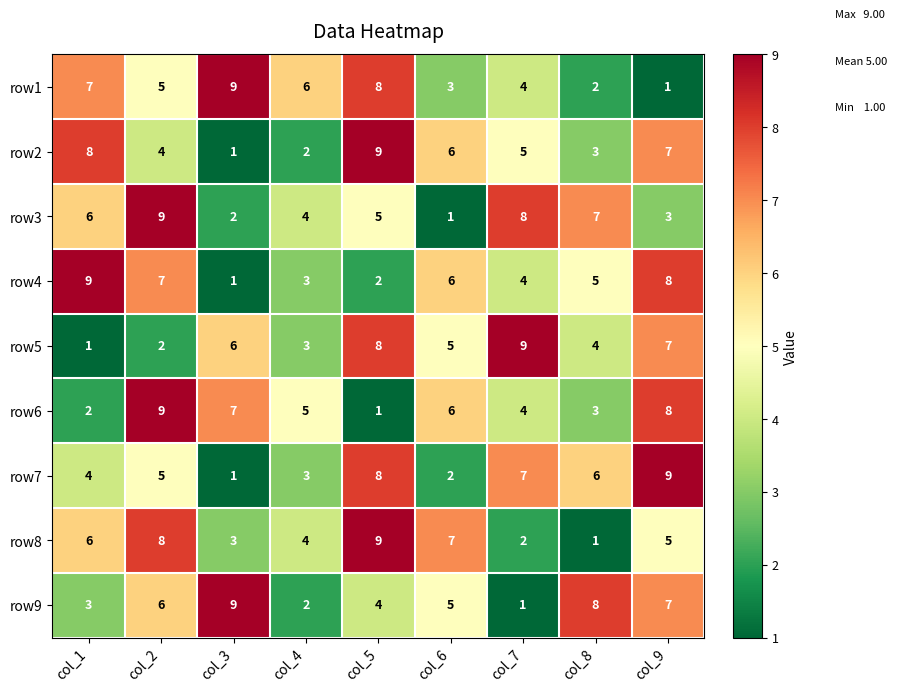

Rank the categories by row9 value from lowest to highest.

col_7, col_4, col_1, col_5, col_6, col_2, col_9, col_8, col_3